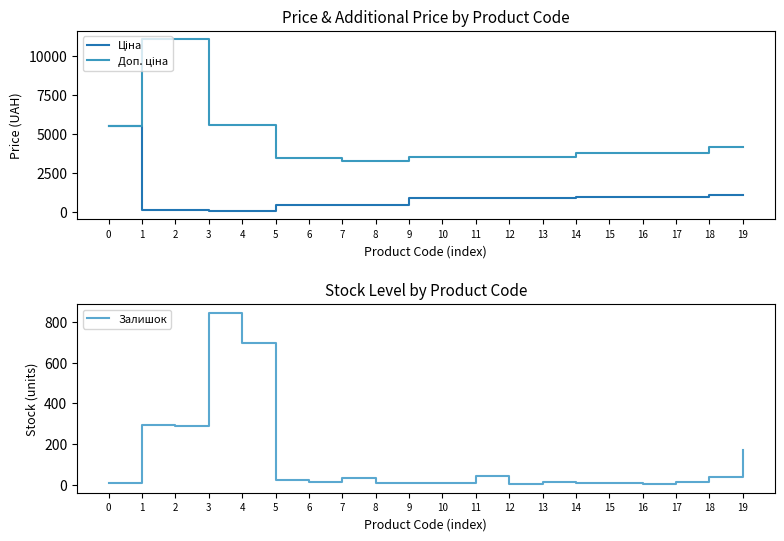

True or false: Залишок has a value of 9.0 at 9.

True